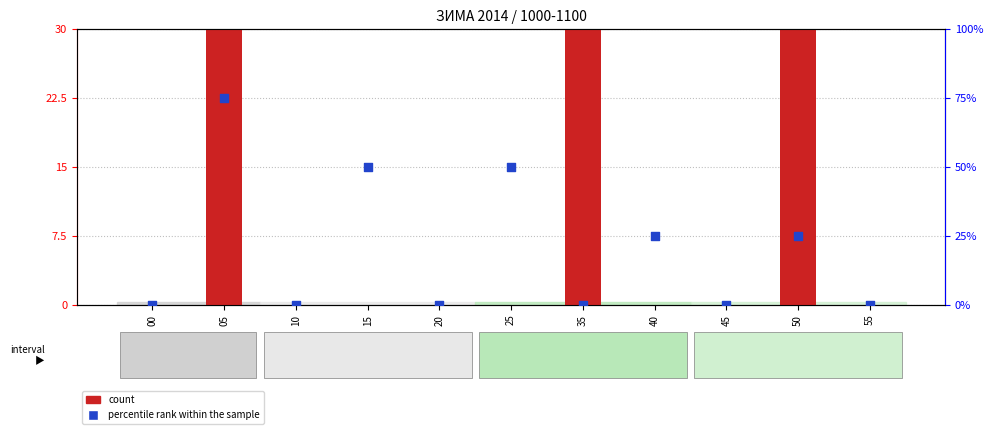

At which category is the sum across all series the highest?

05